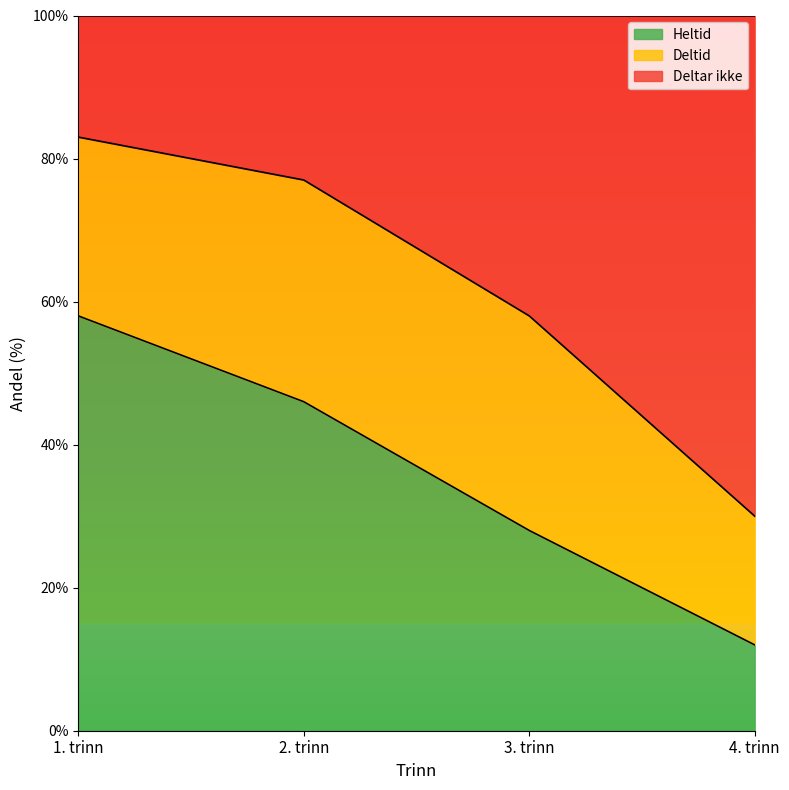

How many data points does each series have?

4